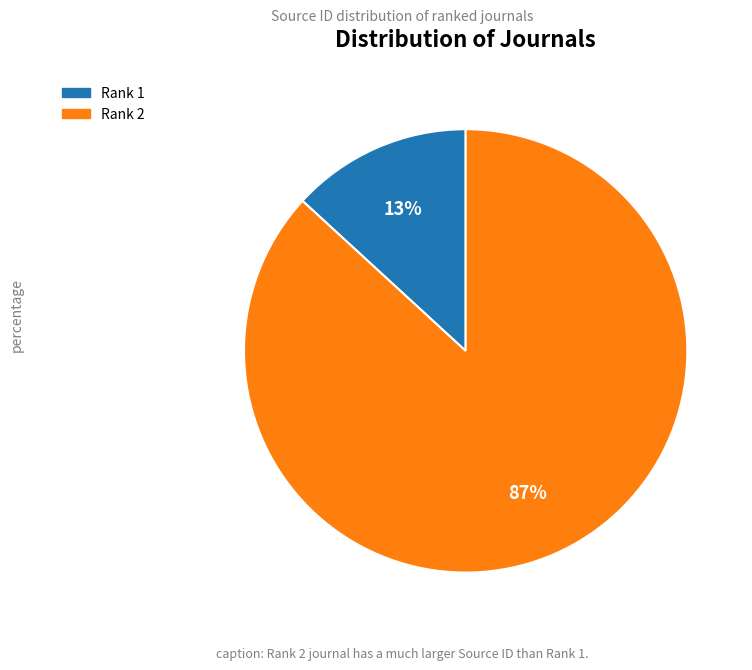

Is there any slice that represents more than half of the pie?

Yes